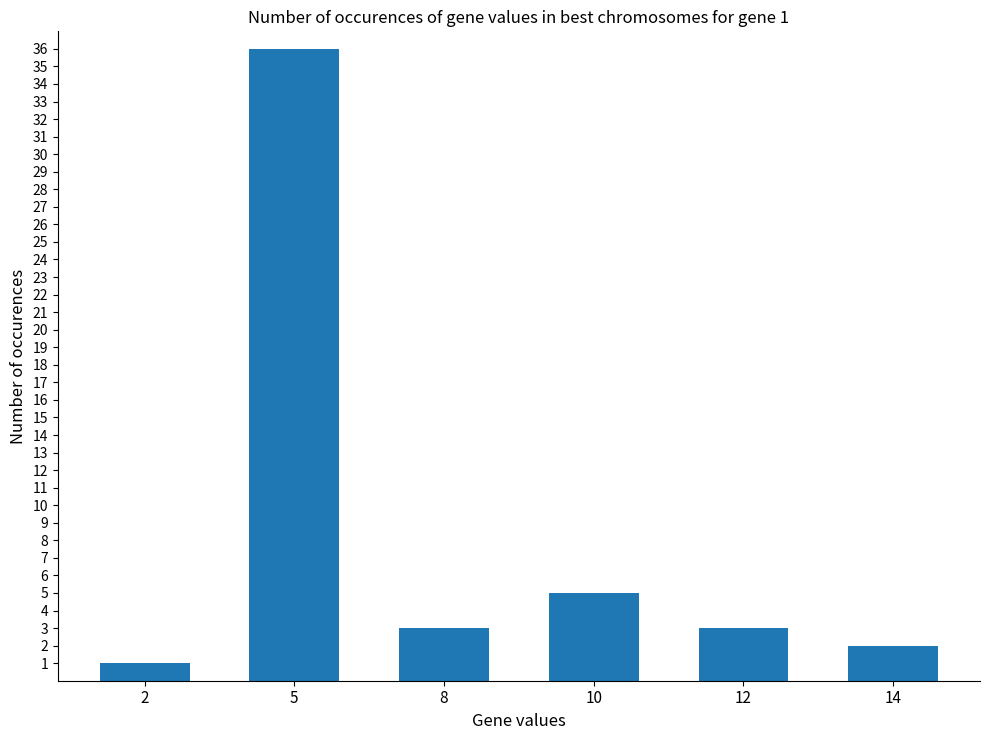

What is the smallest value displayed?

1